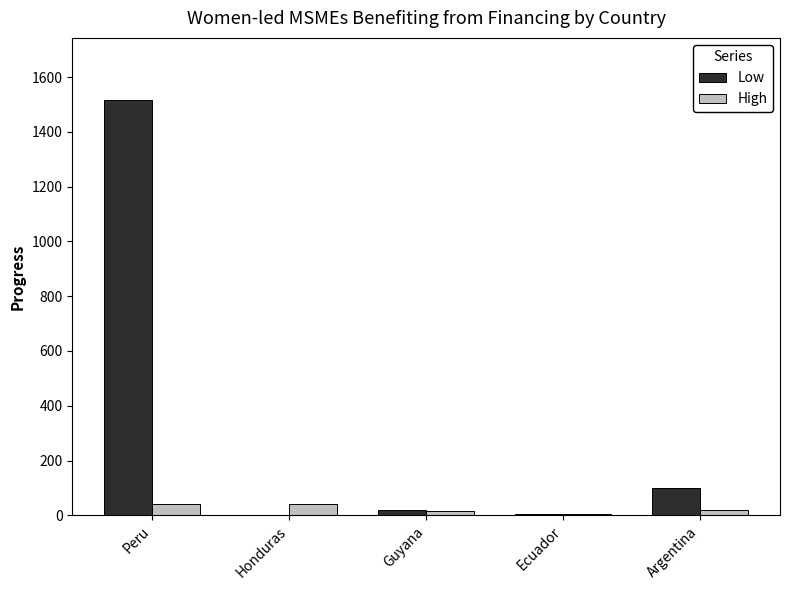

What is the maximum value shown in the chart?

1516